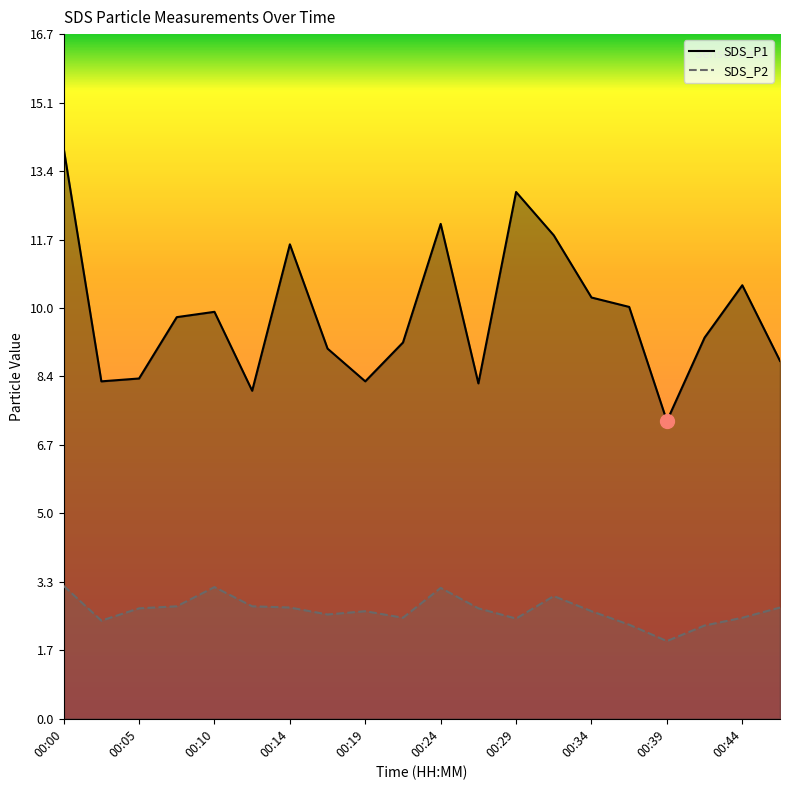

True or false: SDS_P2 and SDS_P1 cross at least once.

False